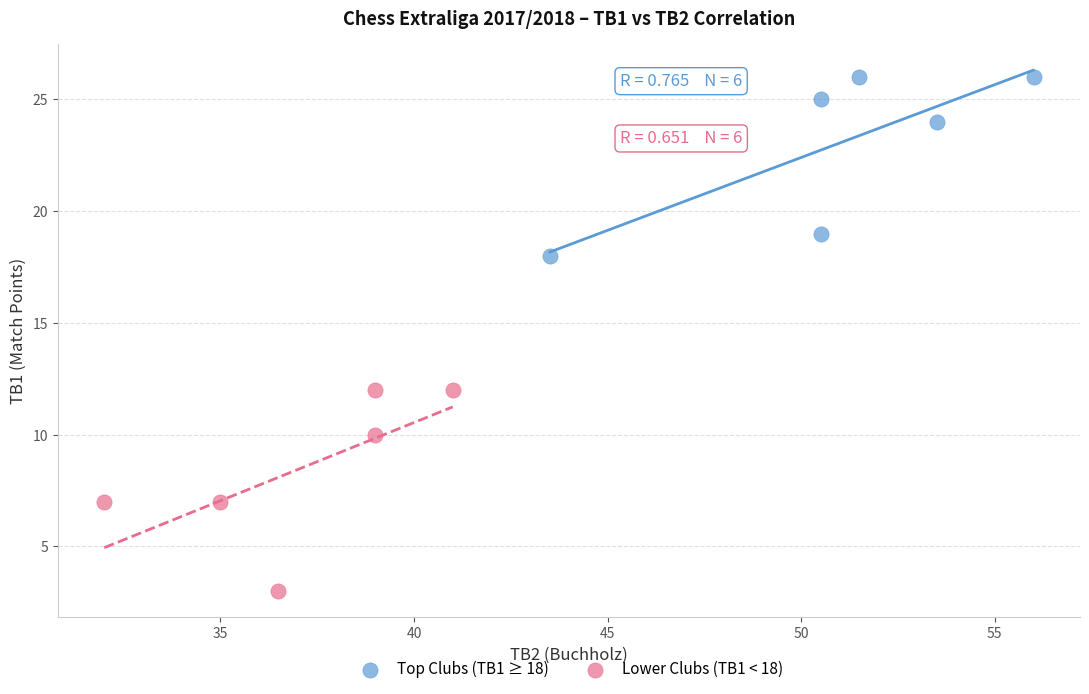

Which series has the largest Y range (max minus min)?

Lower Clubs (TB1 < 18)